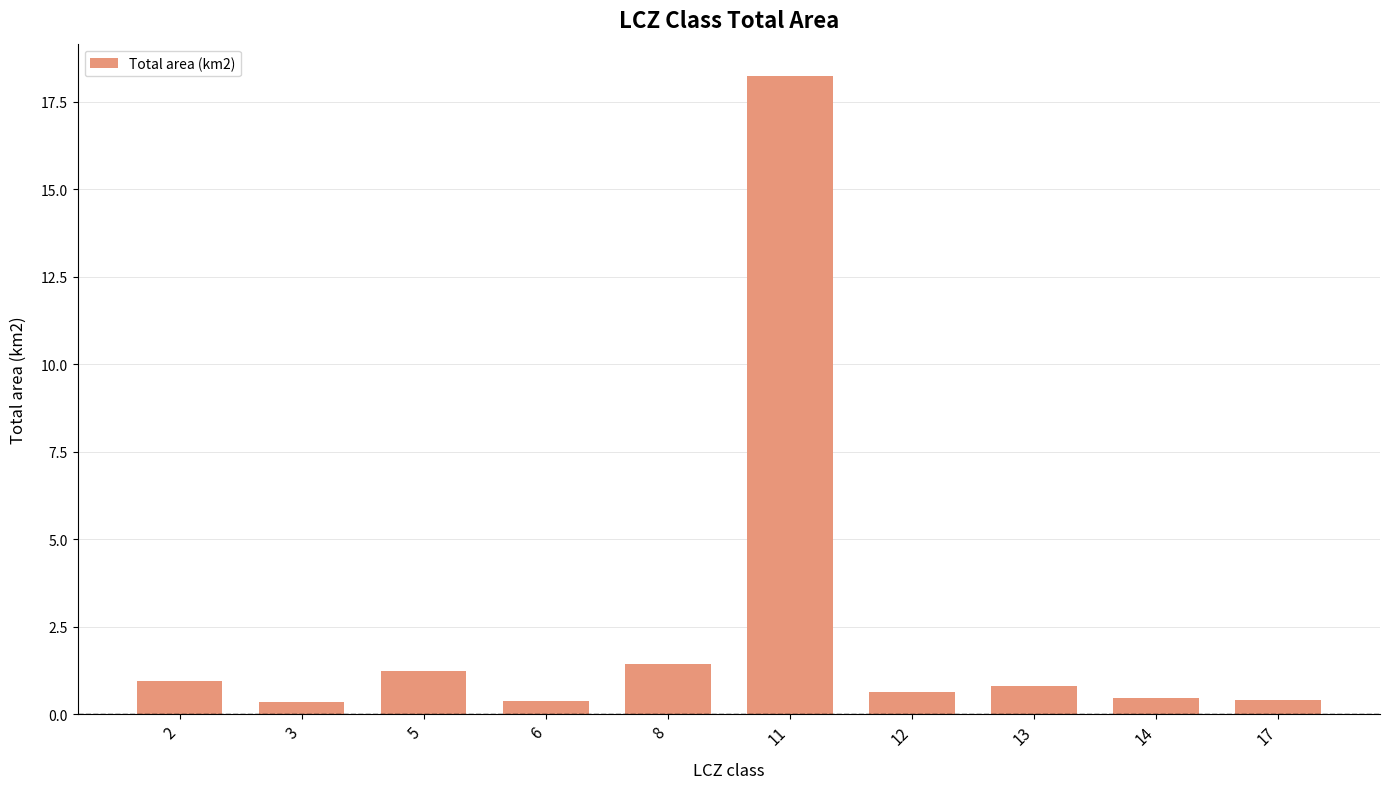

How many data points does each series have?

10